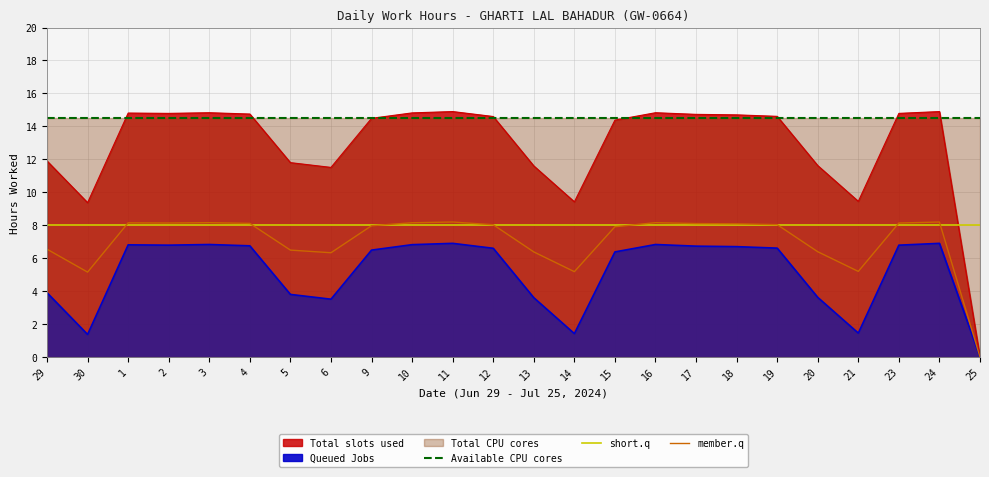

At which category does the chart reach its minimum across all series?

25